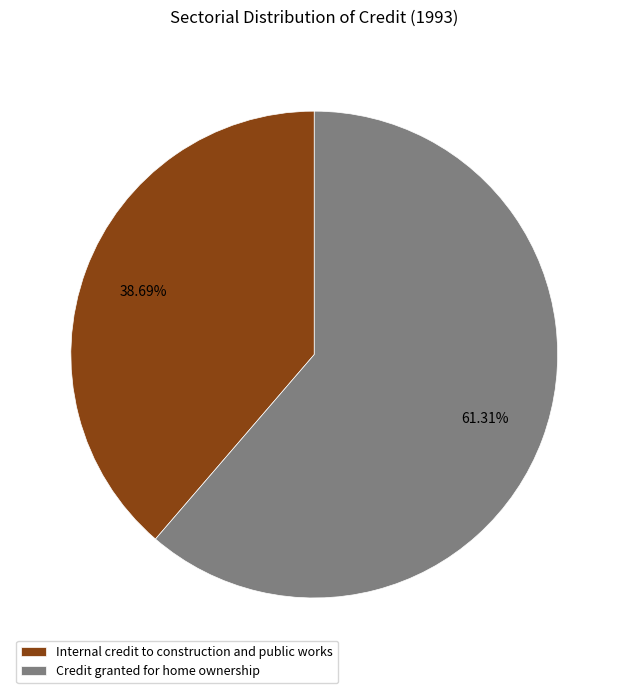

To the nearest percent, what percentage of the pie is Credit granted for home ownership?

61%